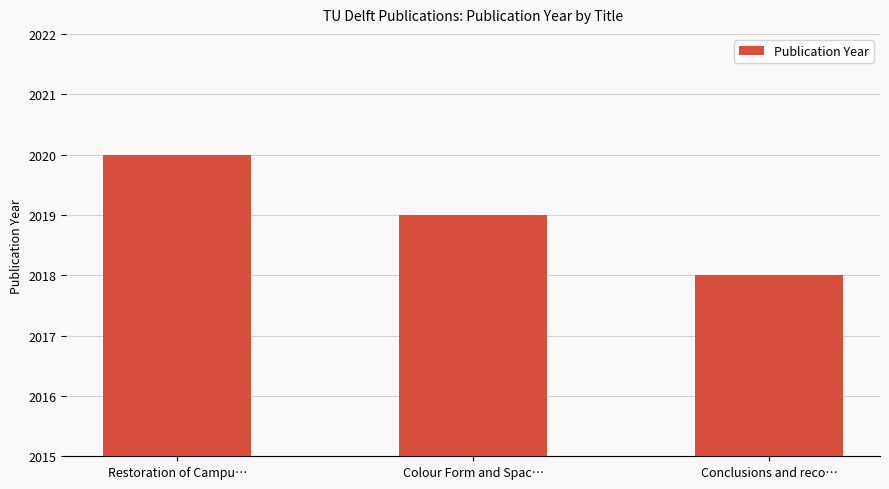

Does the chart contain stacked bars?

No